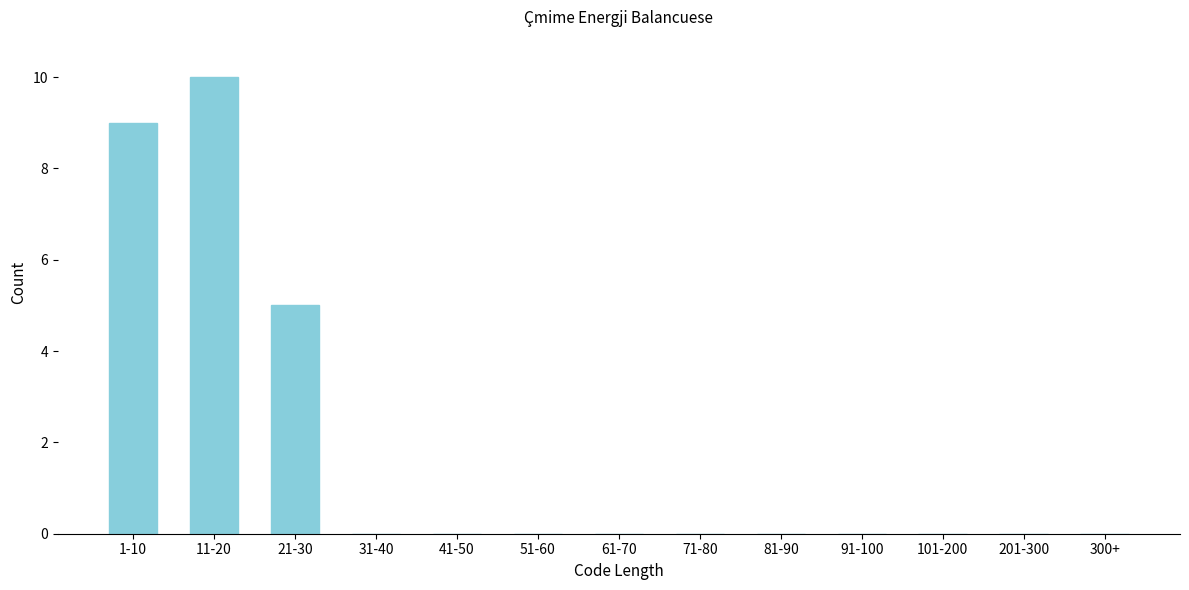

Reading left to right, transcribe all the data shown in this chart.

1-10=9	11-20=10	21-30=5	31-40=0	41-50=0	51-60=0	61-70=0	71-80=0	81-90=0	91-100=0	101-200=0	201-300=0	300+=0